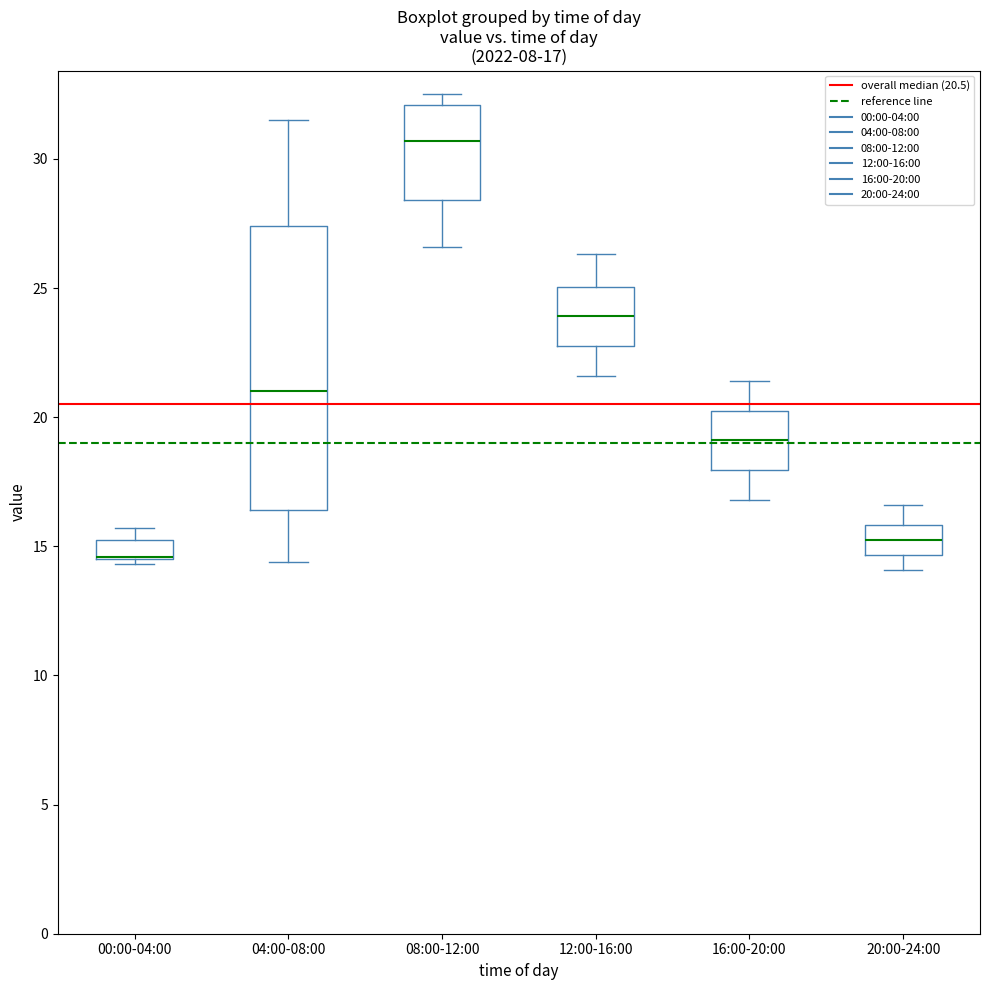

Which box is the tallest, from its lower edge to its upper edge?

04:00-08:00